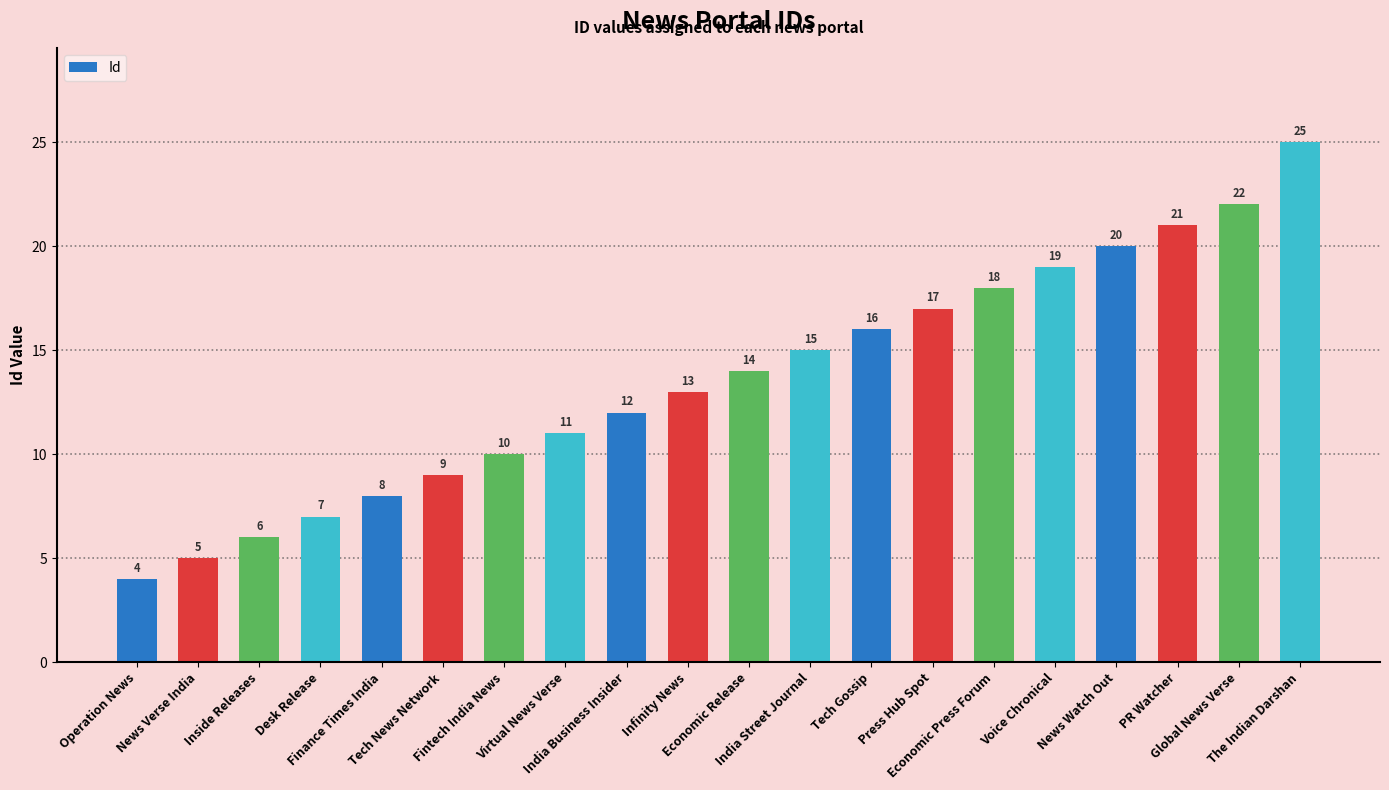

List the labels in order of value, smallest first.

Operation News, News Verse India, Inside Releases, Desk Release, Finance Times India, Tech News Network, Fintech India News, Virtual News Verse, India Business Insider, Infinity News, Economic Release, India Street Journal, Tech Gossip, Press Hub Spot, Economic Press Forum, Voice Chronical, News Watch Out, PR Watcher, Global News Verse, The Indian Darshan